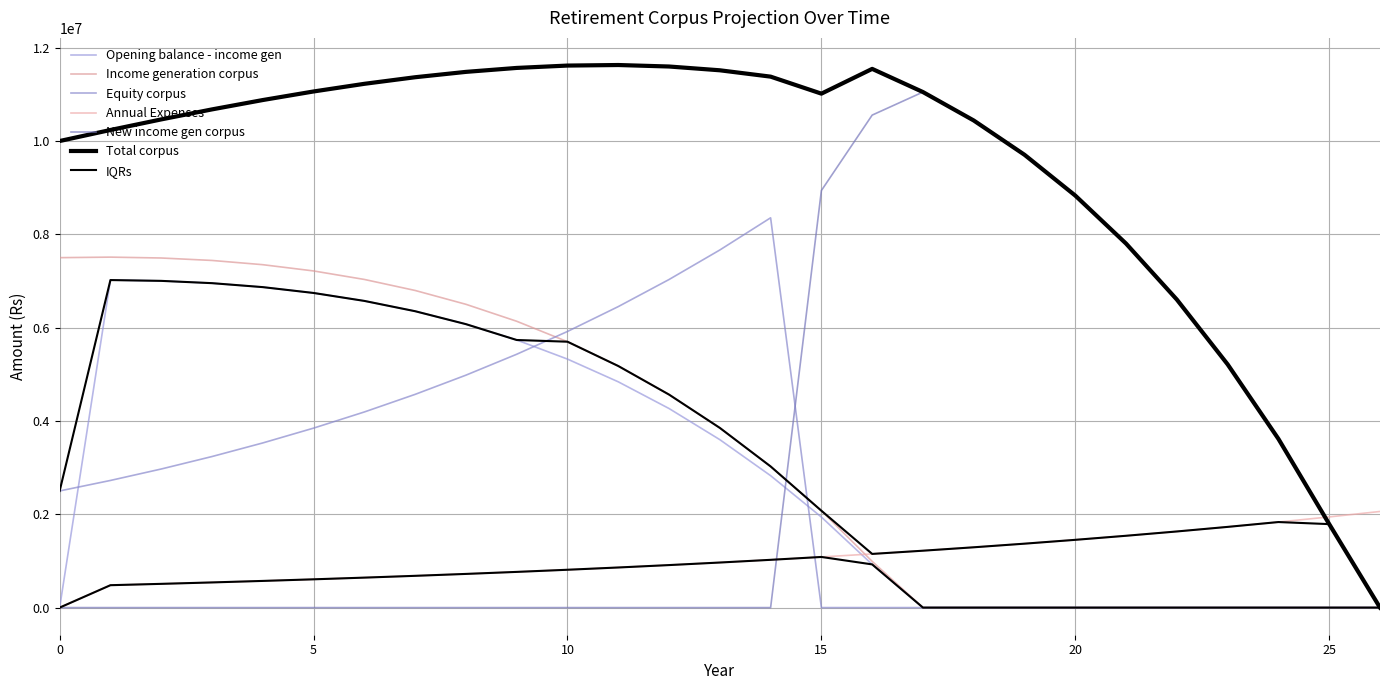

Between 4 and 6, which is larger?

6